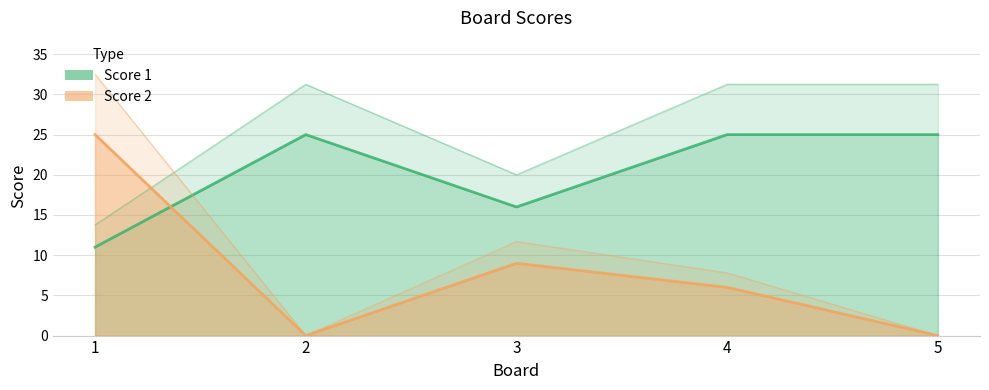

How many interior local valleys does the Score 1 series have?

1